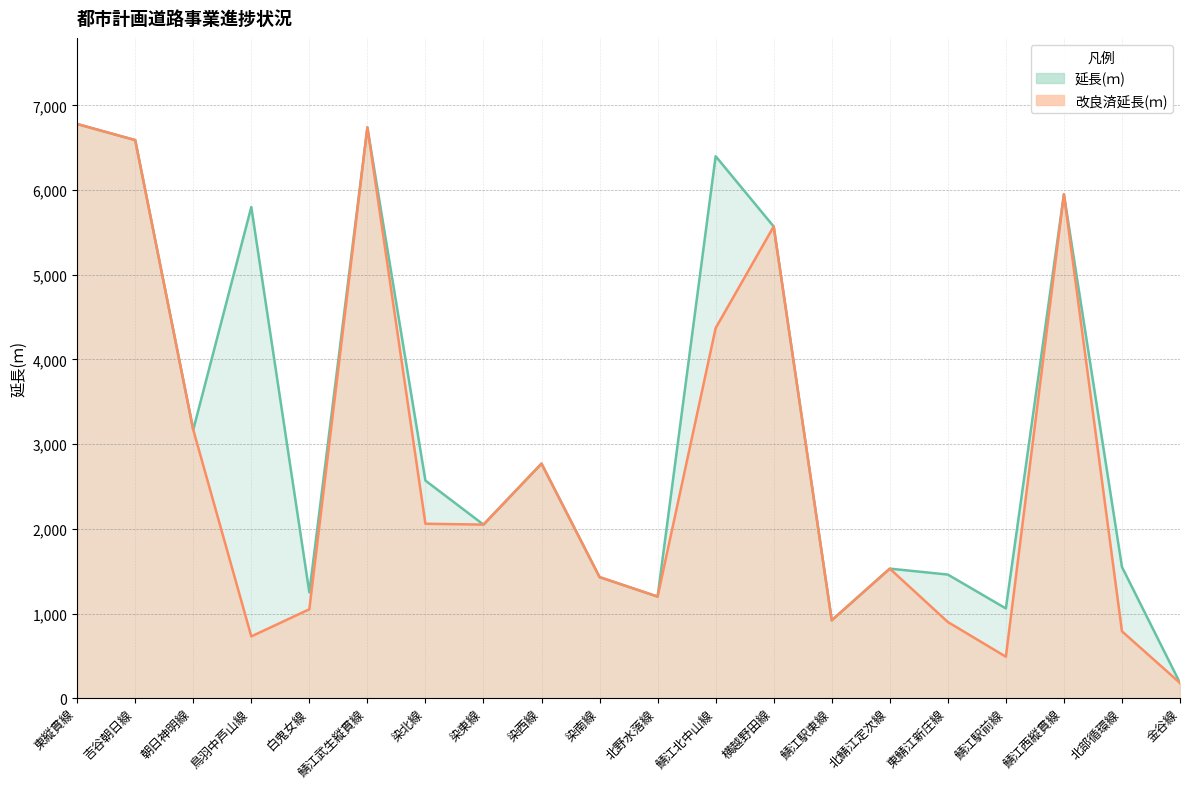

At which category does 改良済延長(ｍ) reach its first local peak?

鯖江武生縦貫線